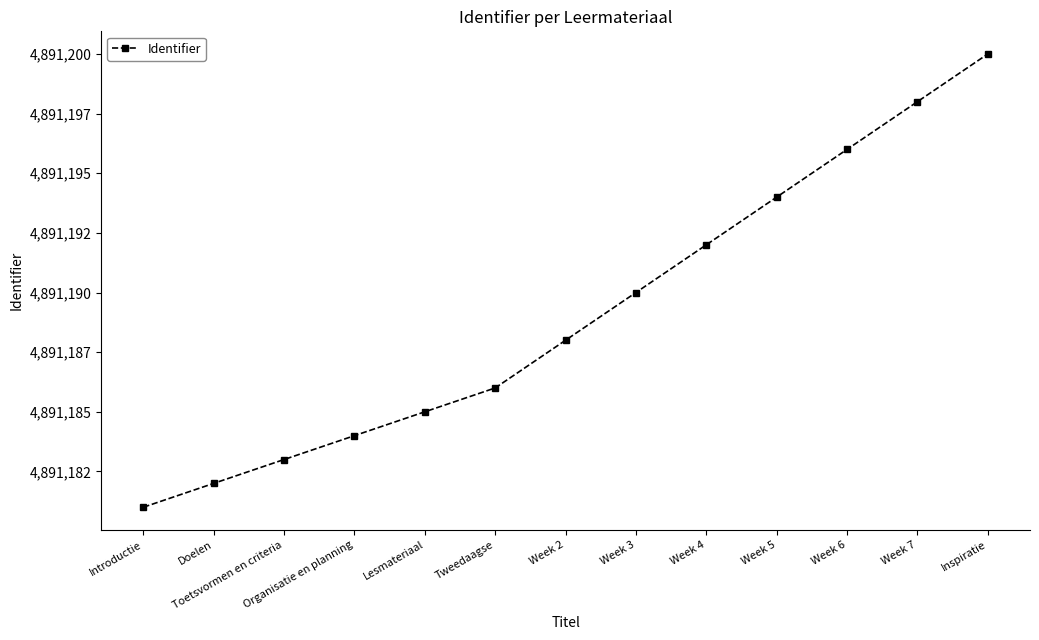

List the labels in order of value, largest first.

Inspiratie, Week 7, Week 6, Week 5, Week 4, Week 3, Week 2, Tweedaagse, Lesmateriaal, Organisatie en planning, Toetsvormen en criteria, Doelen, Introductie